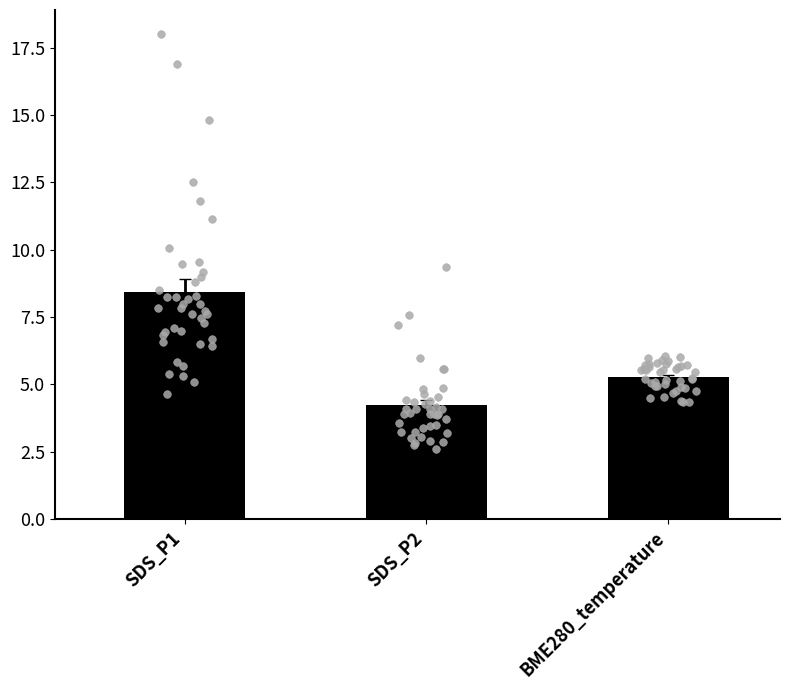

Is the value of BME280_temperature at SDS_P2 greater than the value of SDS_P1 at 25?

No